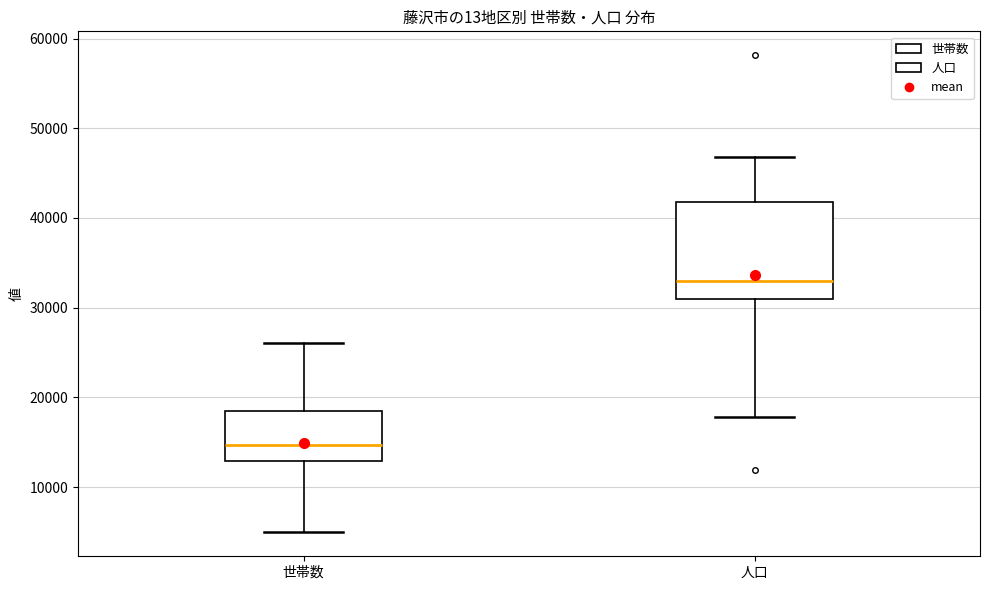

Reading left to right, transcribe this box plot: for each box, give where its median line is, the range the box spans, and where its two whiskers end, as read against the y-axis. The values are not printed on the chart, so give them approximately, as read against the axis.

世帯数: median 15000, box 13000 to 19000, whiskers 5000 to 26000
人口: median 33000, box 31000 to 42000, whiskers 18000 to 47000